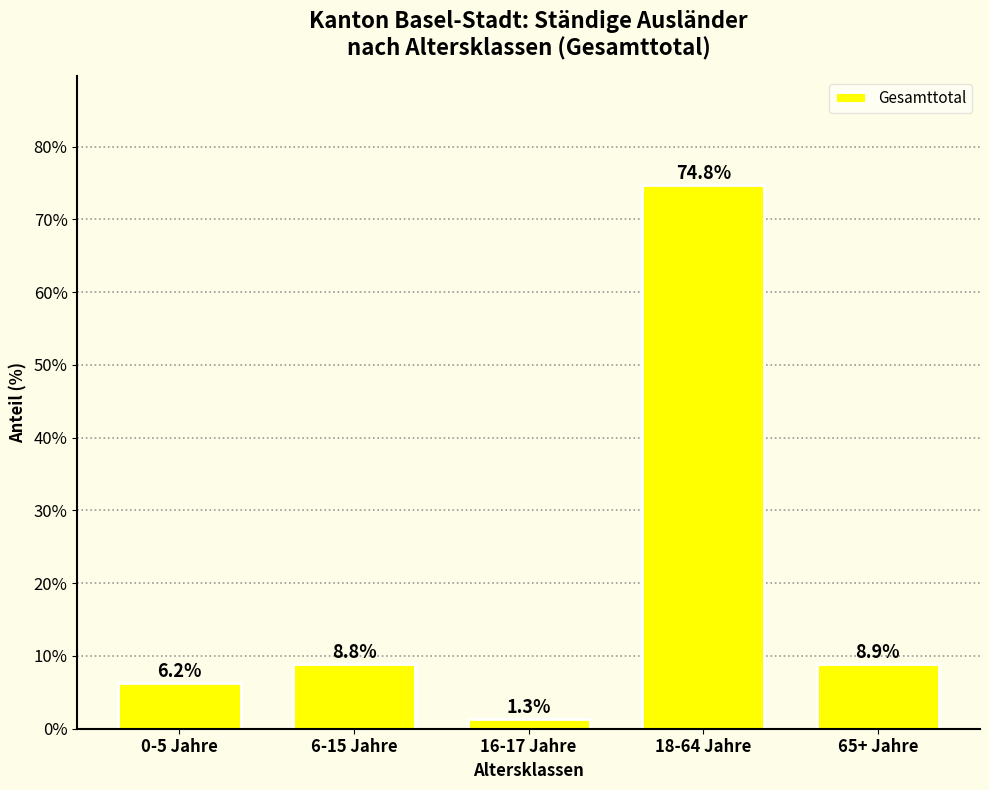

Reading left to right, list all the values displayed in this chart.

0-5 Jahre=6.2	6-15 Jahre=8.8	16-17 Jahre=1.3	18-64 Jahre=74.8	65+ Jahre=8.9